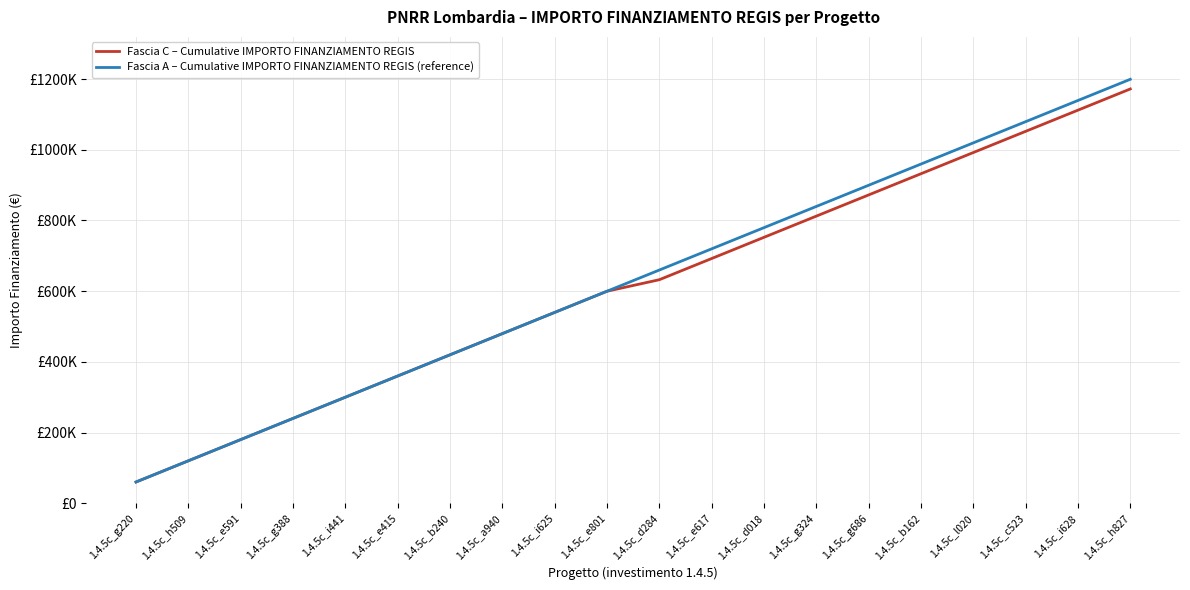

What is the sum of all Fascia C – Cumulative IMPORTO FINANZIAMENTO REGIS values?

12319090